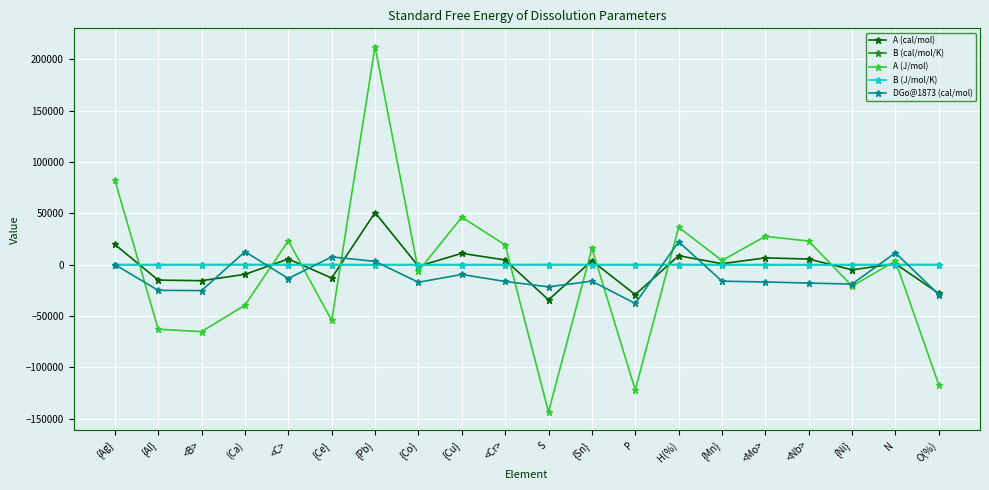

How many data points does each series have?

20